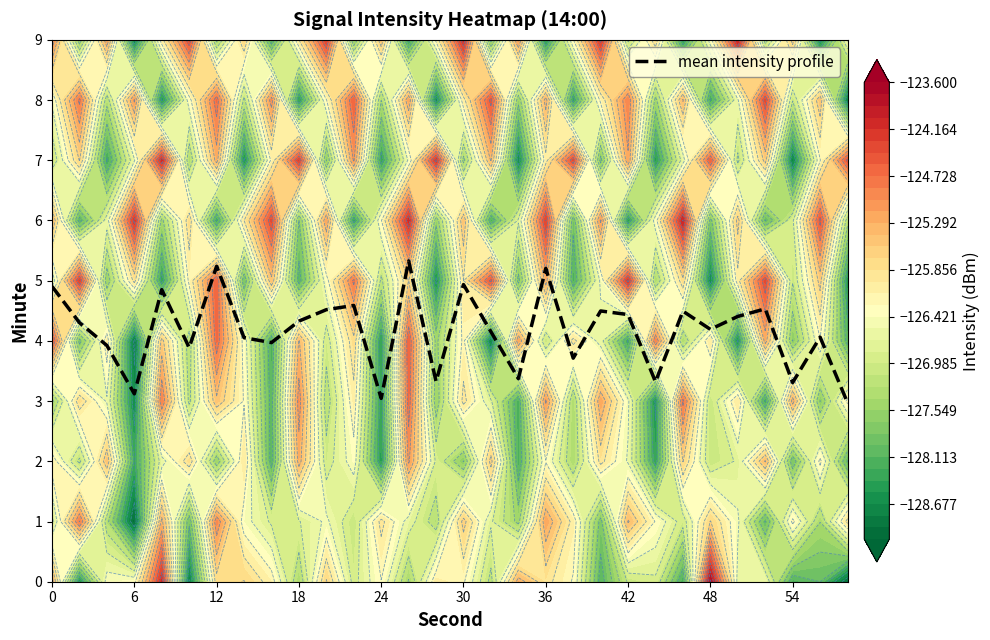

What is the lowest value of the mean intensity profile series?

3.0